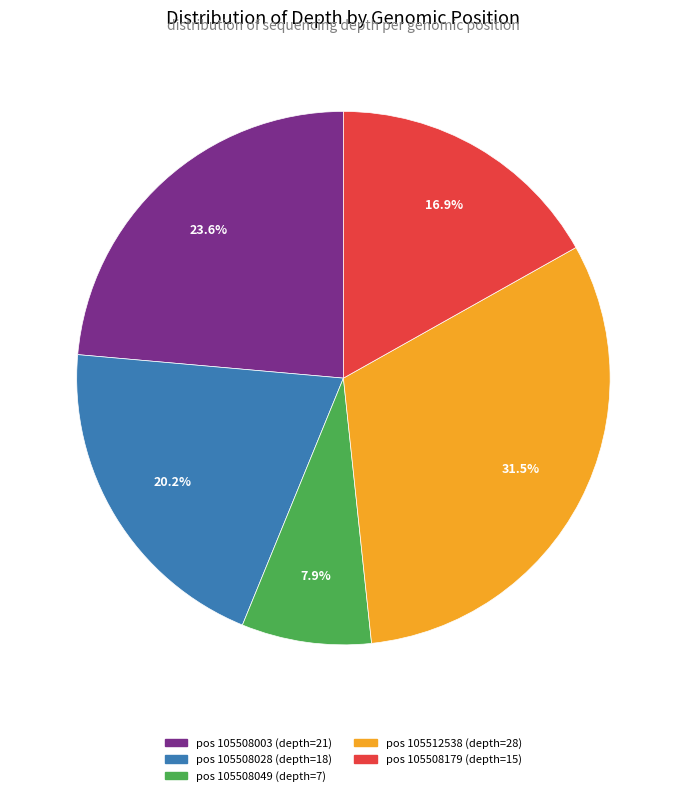

Is there a majority slice in this chart?

No